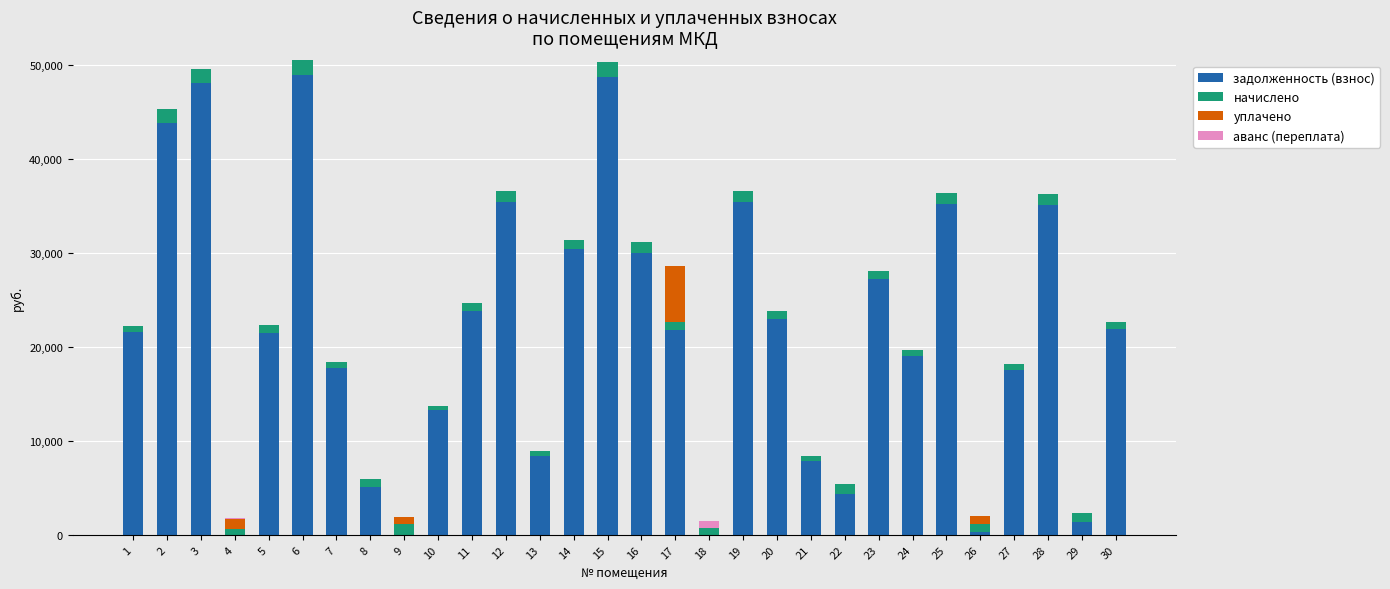

What is the total value across all series at 6?

50532.7